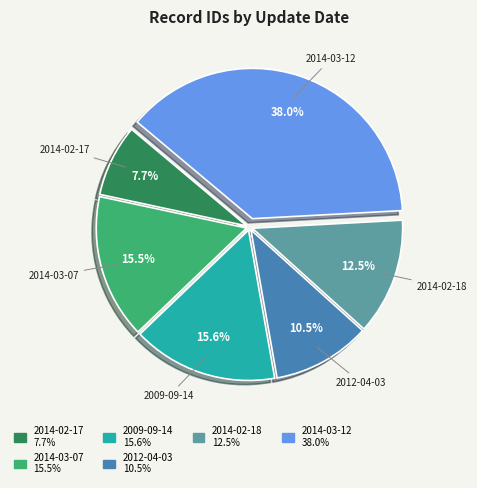

Does any single category account for the majority?

No